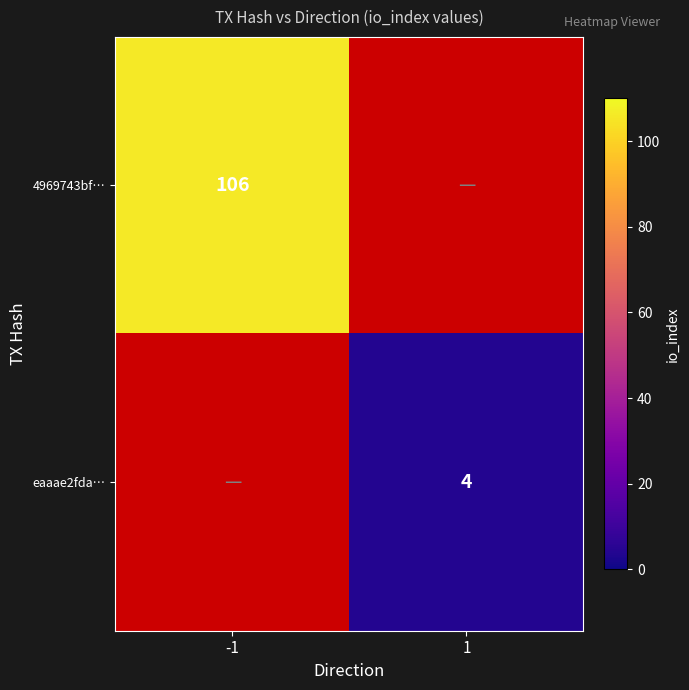

The value of 4969743bf… at -1 is 155. True or false?

False